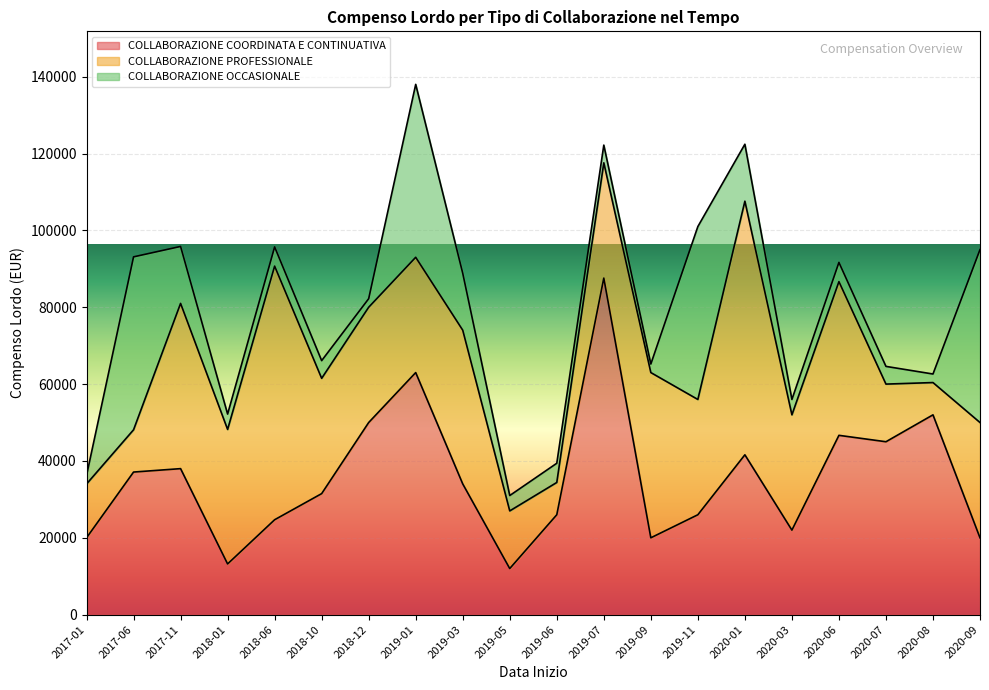

Which series changed the most between 2019-07 and 2020-08?

COLLABORAZIONE COORDINATA E CONTINUATIVA